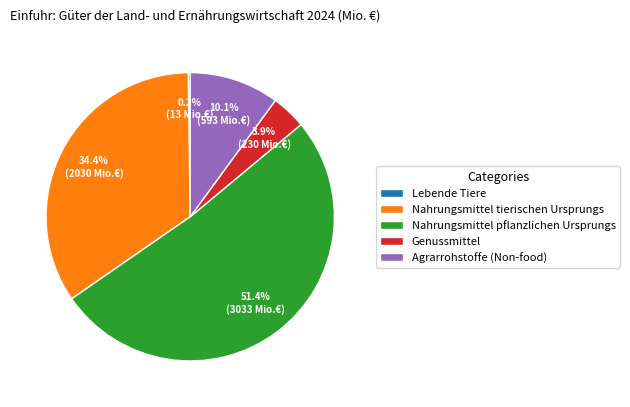

What is the largest slice in the pie chart?

Nahrungsmittel pflanzlichen Ursprungs